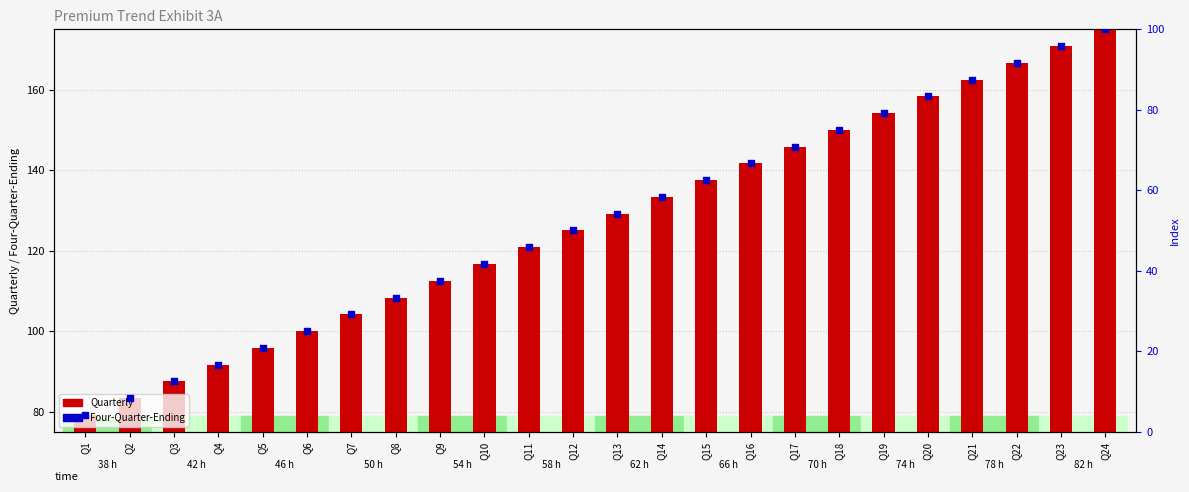

Which series has the widest spread of Y values?

Quarterly